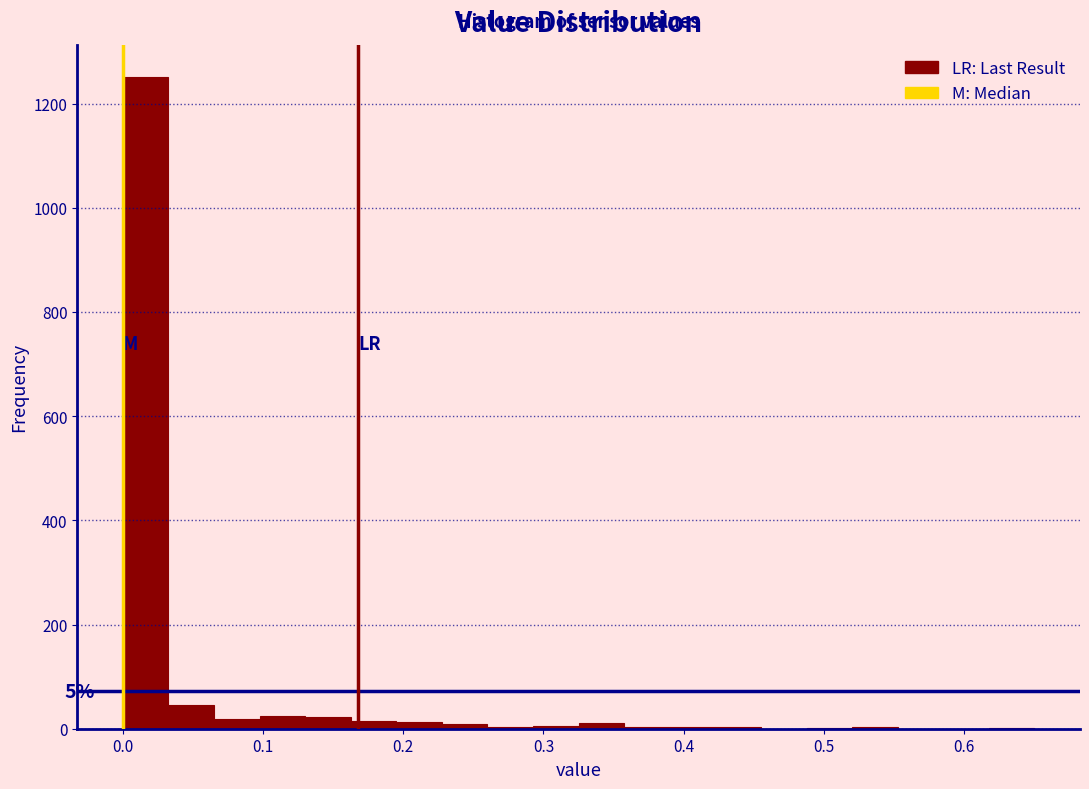

Around what value on the x-axis is the tallest bar? Give the approximate position of its centre, as read against the axis.

0.02